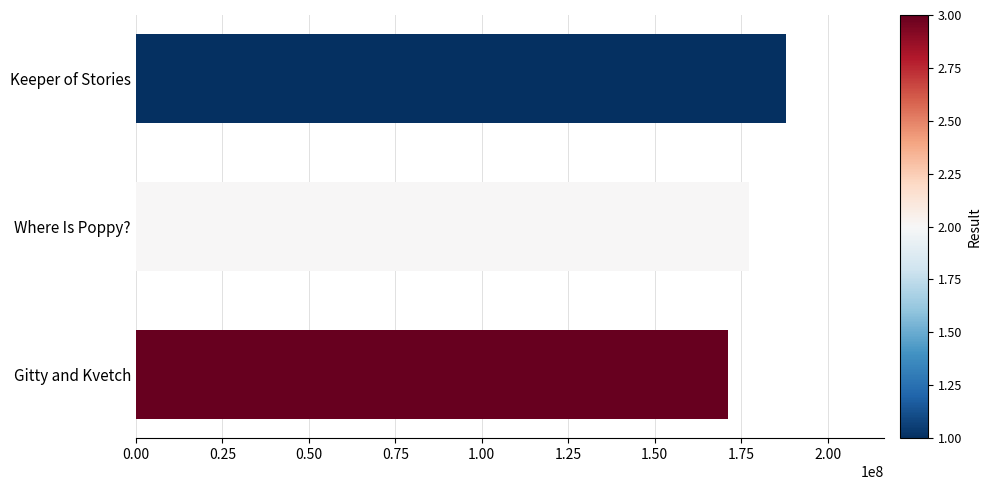

Reading top to bottom, transcribe all the data shown in this chart.

Keeper of Stories=188042710	Where Is Poppy?=177286826	Gitty and Kvetch=171217415